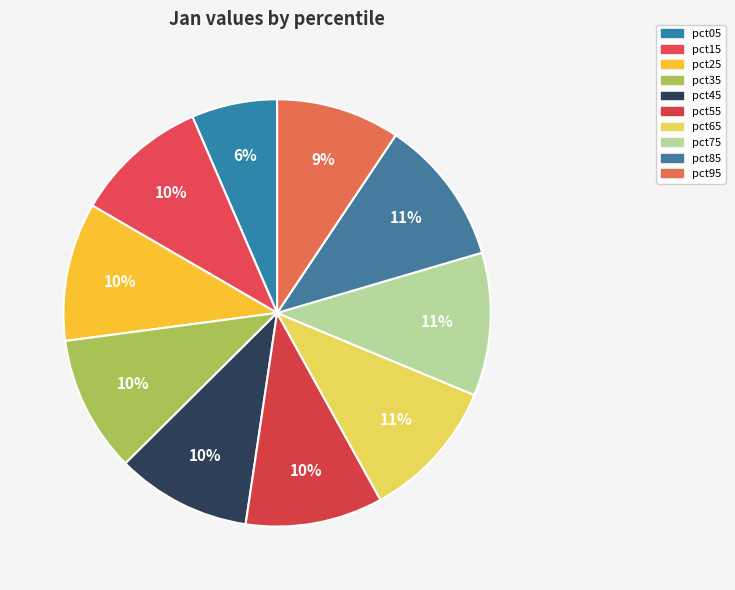

Which slice is the largest?

pct85